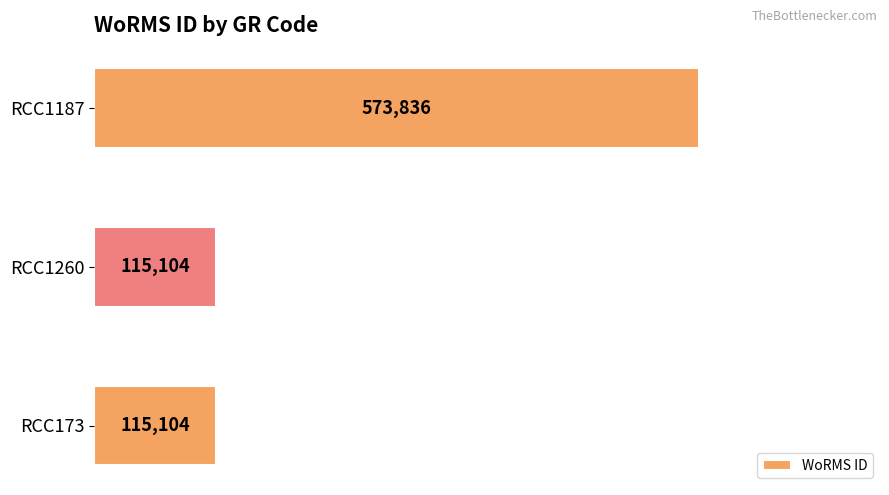

What is the ratio of the value at RCC1187 to the value at RCC1260?

5.0